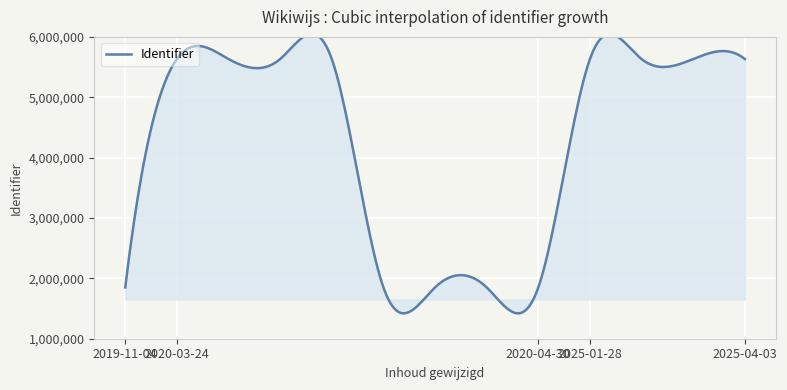

What is the minimum value shown in the chart?

1421076.8